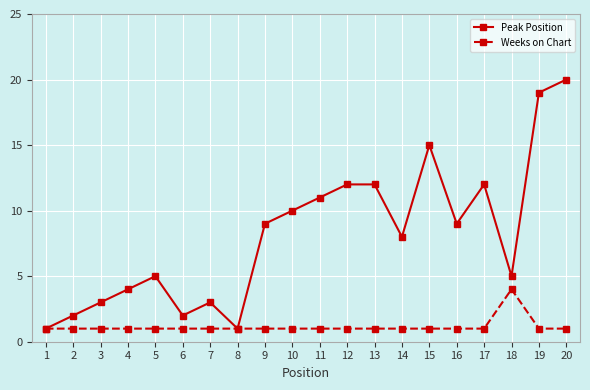

What is the spread (max minus min) of values at 8?

0